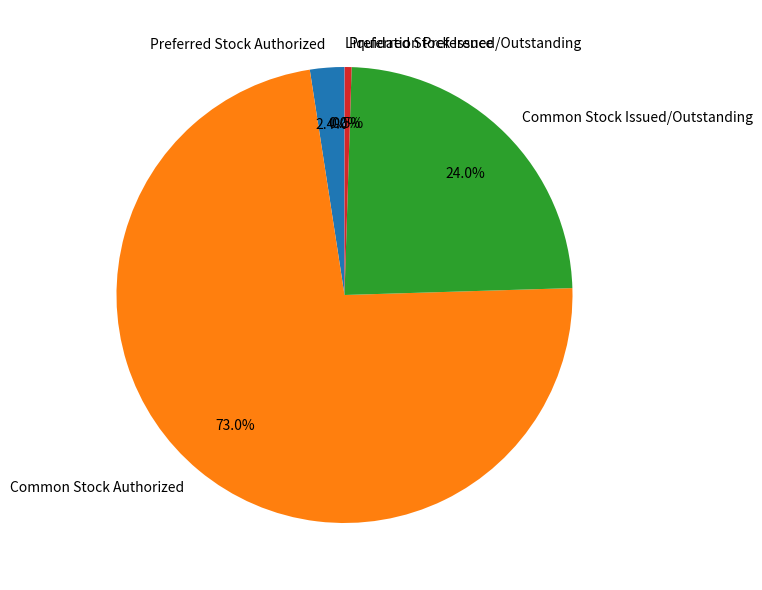

Which slice is the largest?

Common Stock Authorized